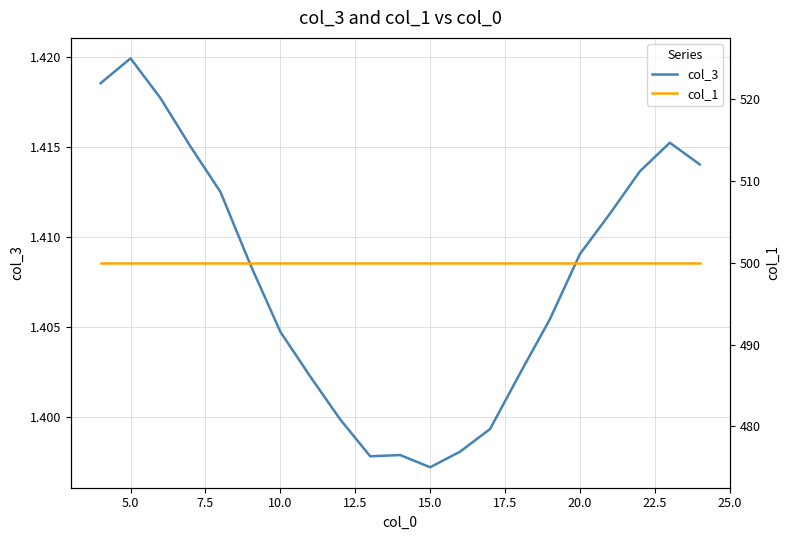

Reading right to left, transcribe all the data shown in this chart.

col_3: 1.4	1.4	1.4	1.4	1.4	1.4	1.4	1.4	1.4	1.4	1.4	1.4	1.4	1.4	1.4	1.4	1.4	1.4	1.4	1.4	1.4
col_1: 500.0	500.0	500.0	500.0	500.0	500.0	500.0	500.0	500.0	500.0	500.0	500.0	500.0	500.0	500.0	500.0	500.0	500.0	500.0	500.0	500.0